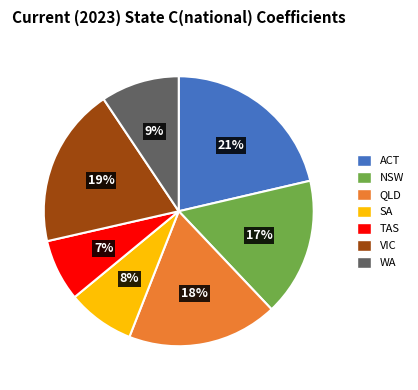

To the nearest percent, what portion does SA represent?

8%